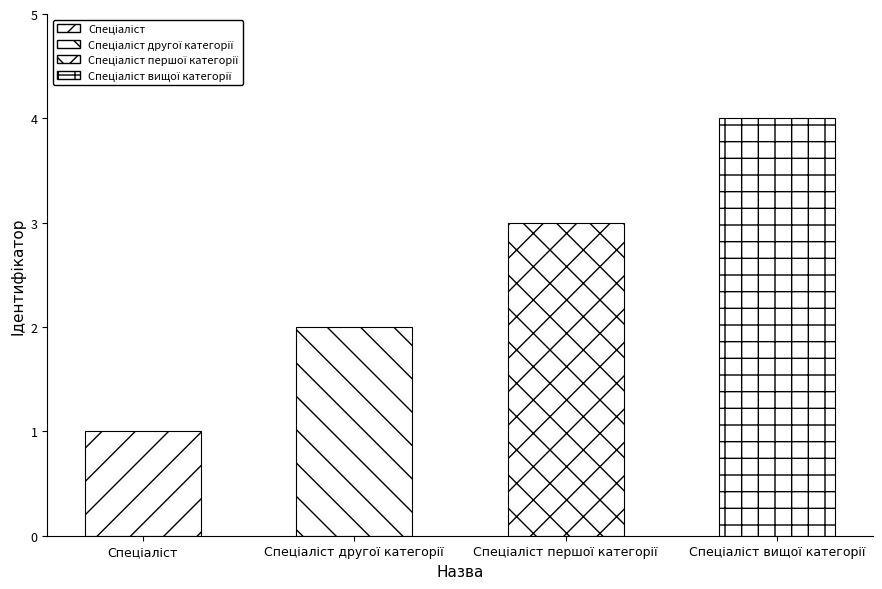

Between Спеціаліст вищої категорії and Спеціаліст другої категорії, which is larger?

Спеціаліст вищої категорії